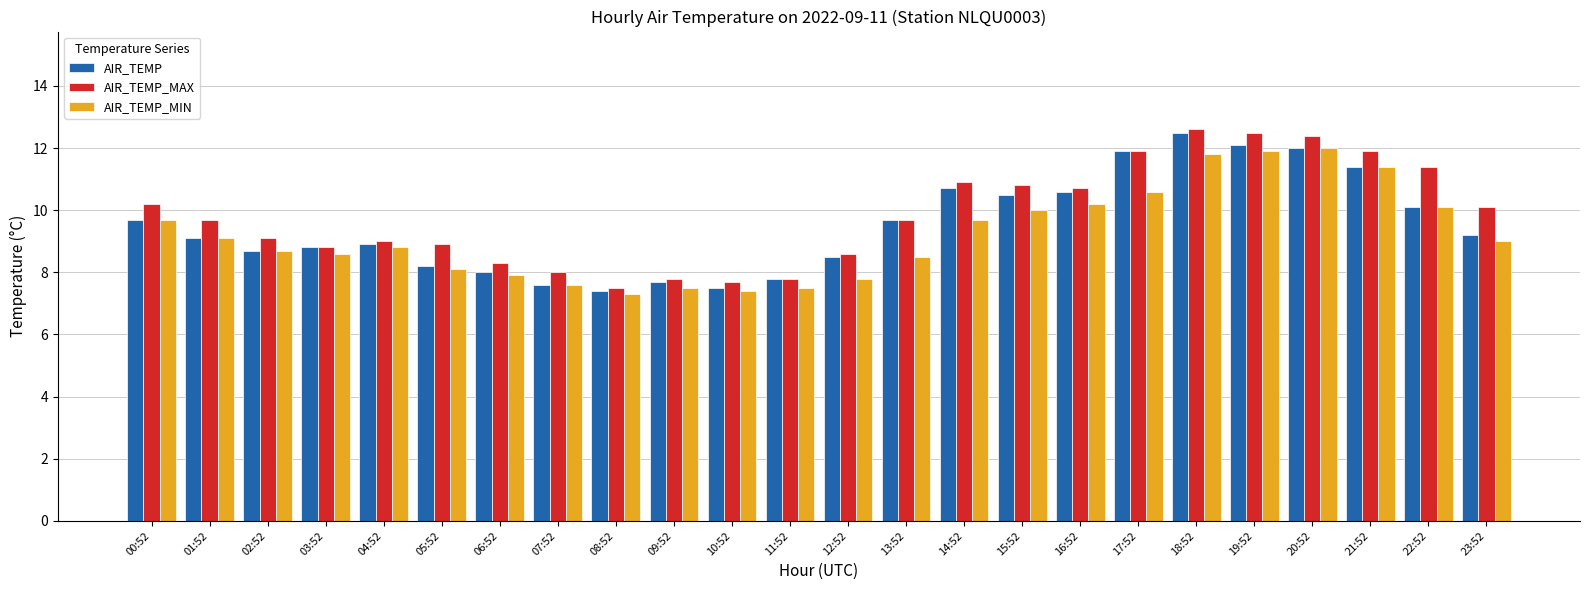

What is the sum of the AIR_TEMP values at 22:52 and 23:52?

19.3